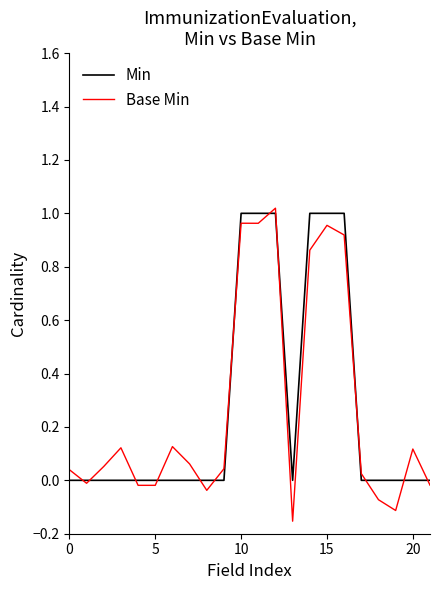

Which series has the widest spread of values?

Base Min